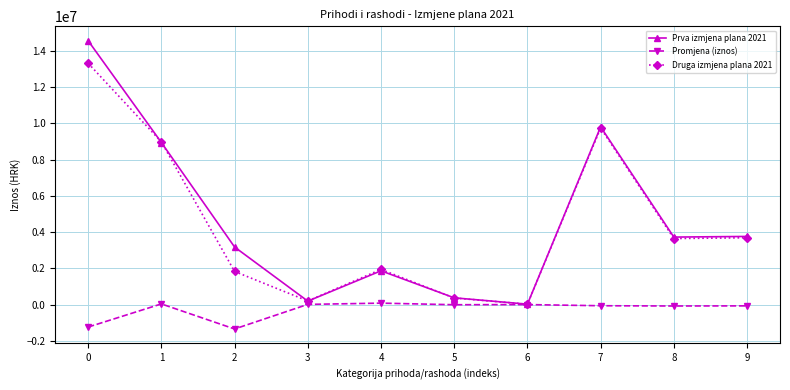

Between which two adjacent categories do Druga izmjena plana 2021 and Prva izmjena plana 2021 first intersect?

0 and 1